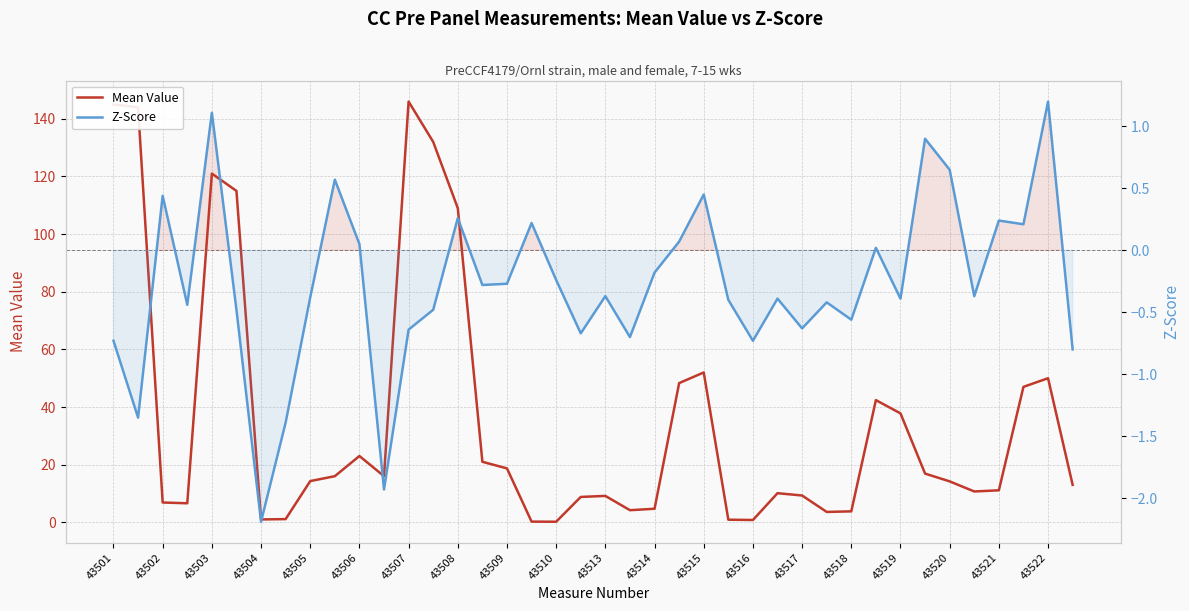

Reading left to right, what are all the values shown in this chart?

Mean Value: 145.0	144.0	6.9	6.6	121.0	115.0	1.0	1.1	14.3	16.0	23.0	16.0	146.0	132.0	109.0	21.0	18.7	0.2	0.2	8.8	9.2	4.2	4.7	48.3	52.0	0.9	0.8	10.1	9.3	3.6	3.8	42.4	37.8	16.9	14.2	10.7	11.1	47.0	50.0	13.0
Z-Score: -0.7	-1.4	0.4	-0.4	1.1	-0.5	-2.2	-1.4	-0.4	0.6	0.1	-1.9	-0.6	-0.5	0.3	-0.3	-0.3	0.2	-0.2	-0.7	-0.4	-0.7	-0.2	0.1	0.5	-0.4	-0.7	-0.4	-0.6	-0.4	-0.6	0.0	-0.4	0.9	0.7	-0.4	0.2	0.2	1.2	-0.8